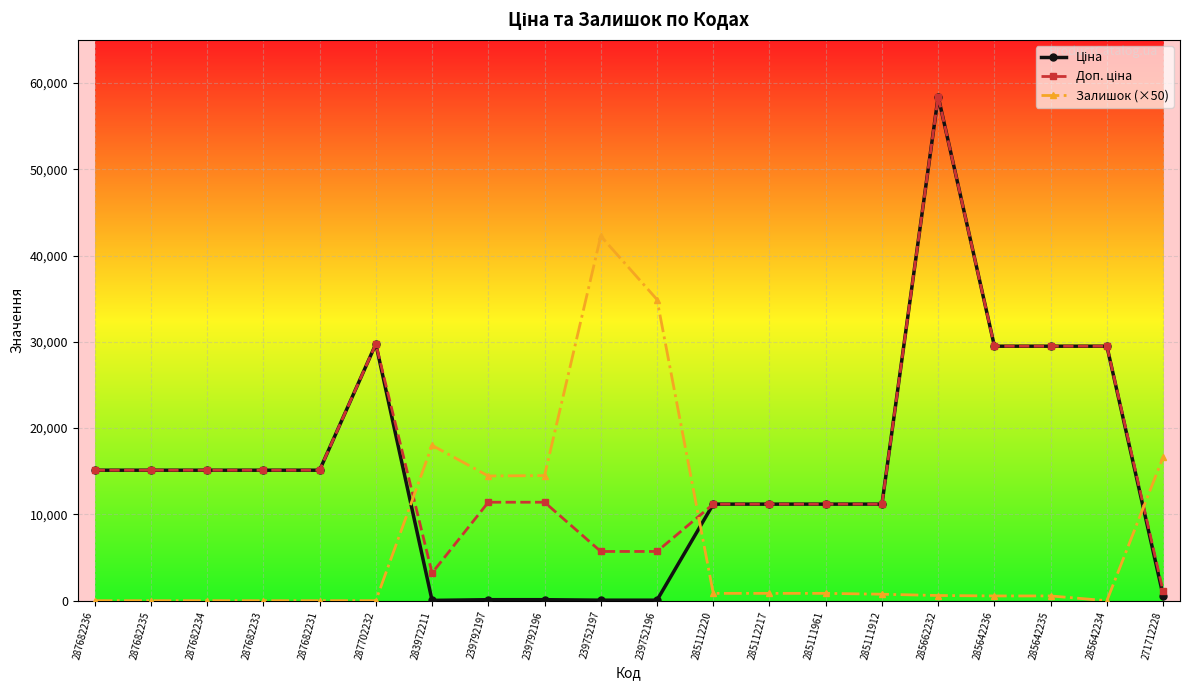

Which category has the highest value across all series?

285662232